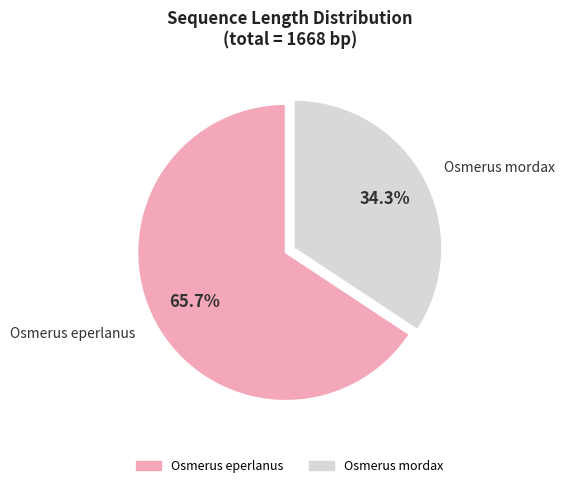

Between Osmerus eperlanus and Osmerus mordax, which is larger?

Osmerus eperlanus